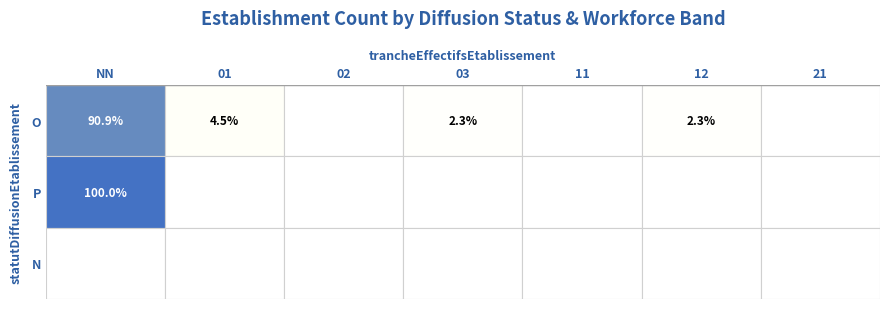

Which series has the largest range (max minus min)?

O